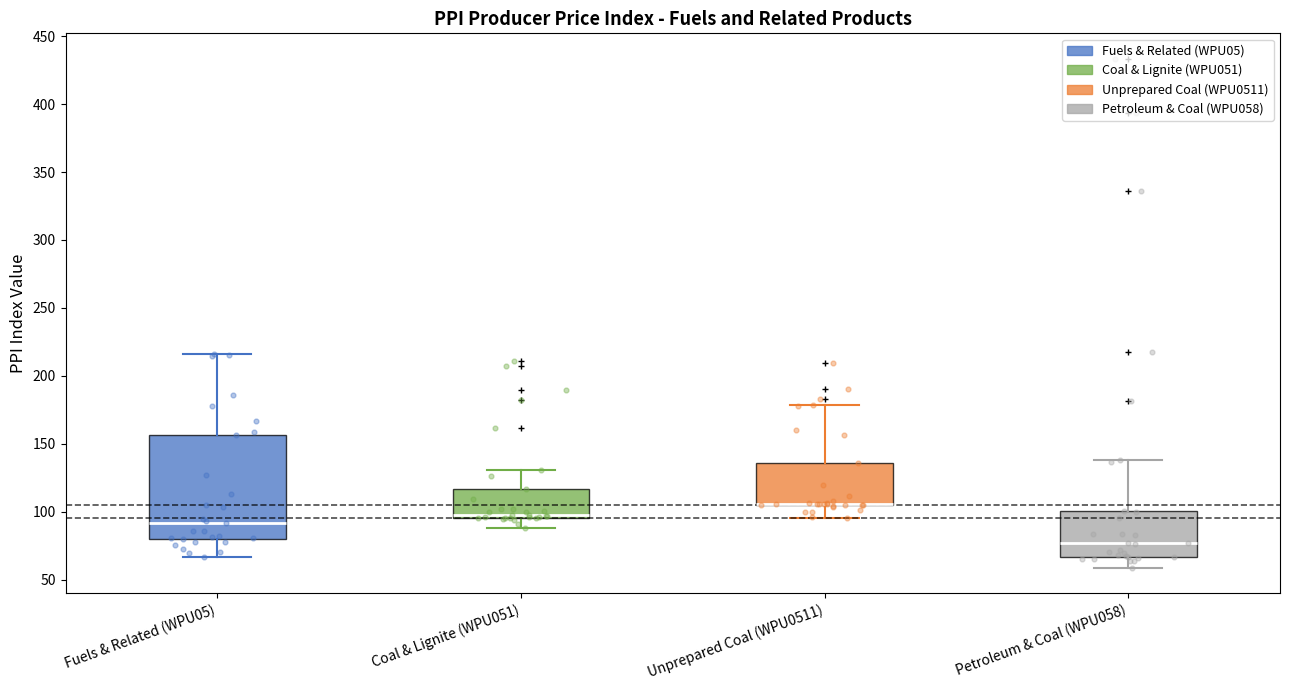

Comparing the boxes themselves (not the whiskers), which one is the tallest?

Fuels & Related (WPU05)